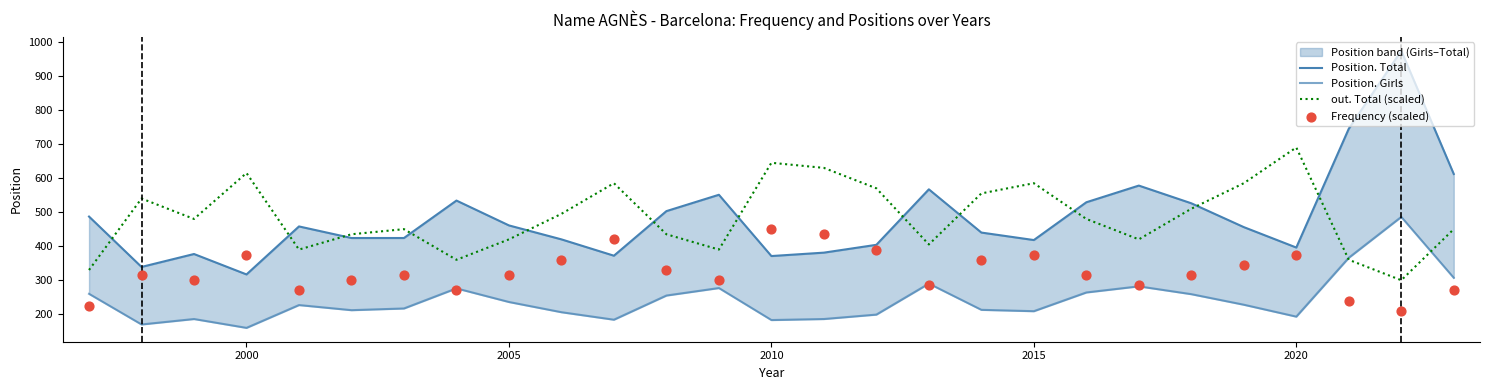

Which series reaches the minimum Y coordinate?

Position. Girls